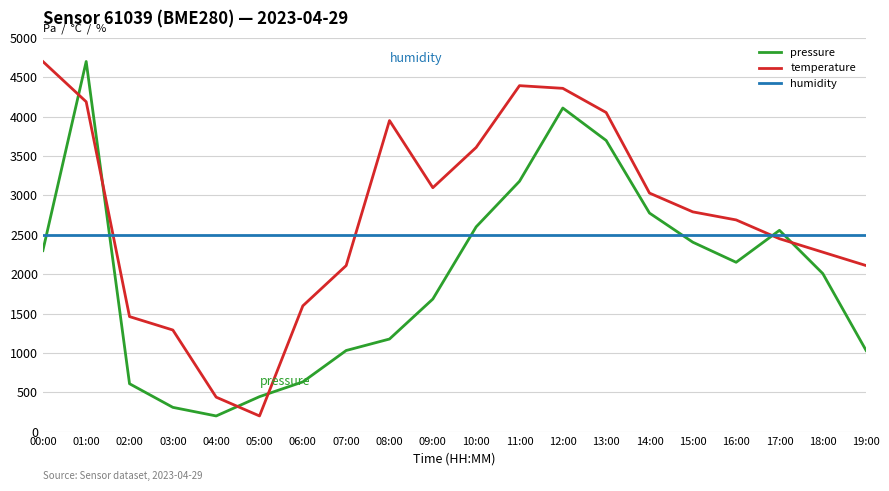

True or false: temperature has a value of 2688.6 at 16:00.

True